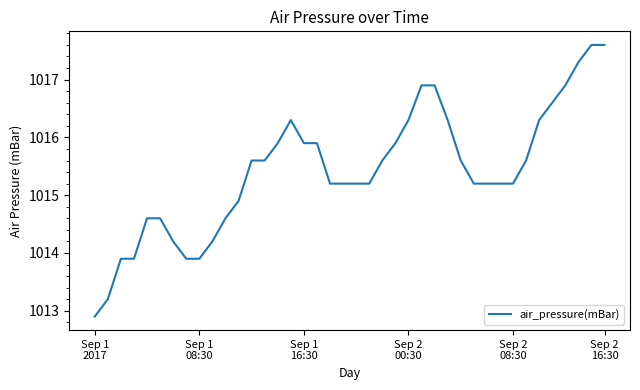

What is the smallest value displayed?

1012.9